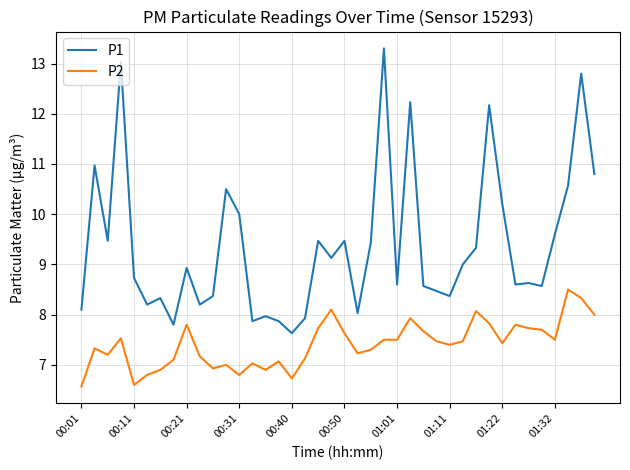

True or false: P2 and P1 cross at least once.

False